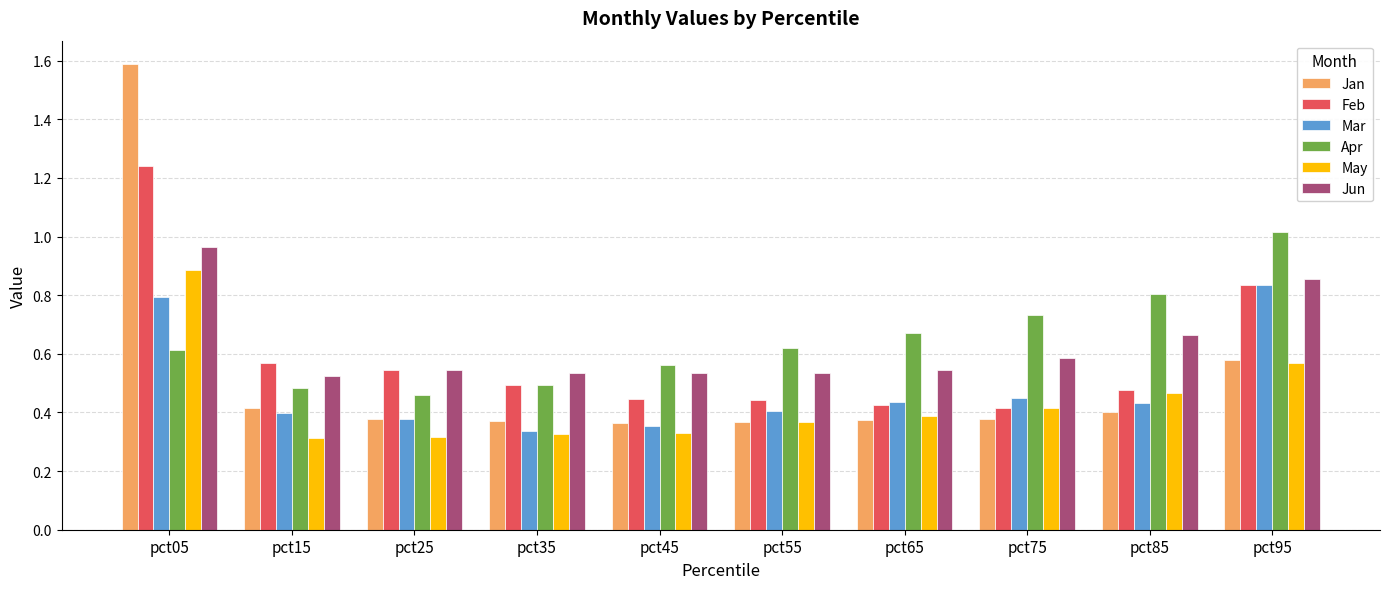

What is the total value across all series at pct05?

6.1